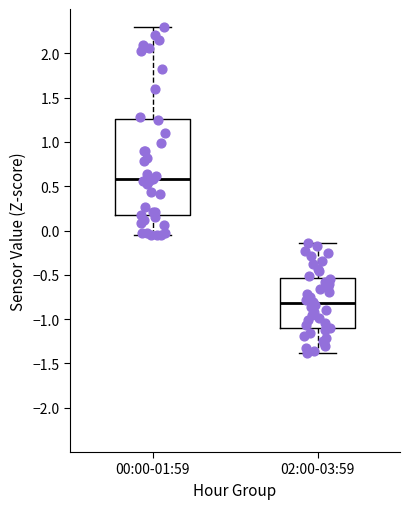

Which box has the lowest median line?

02:00-03:59